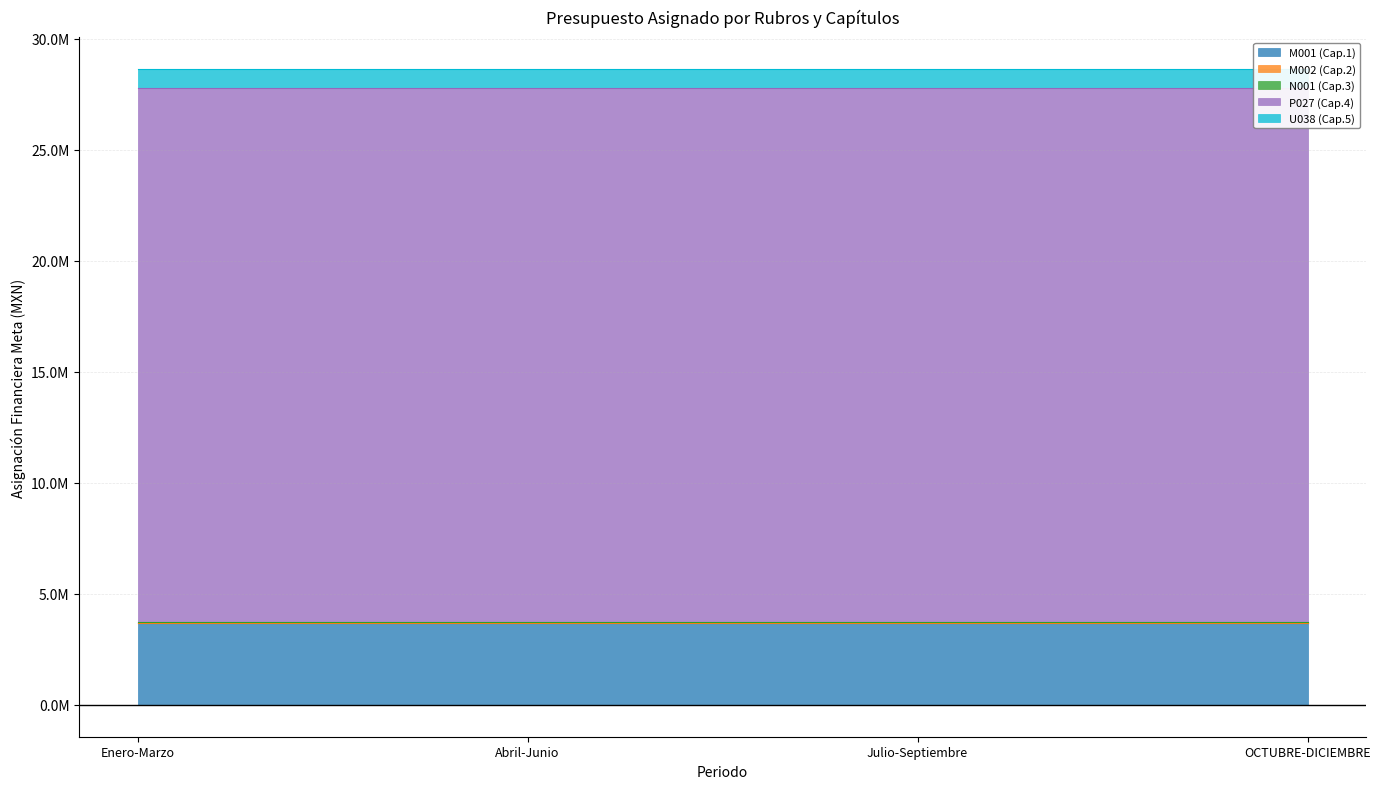

List the series in order of their peak value, lowest first.

M002 (Cap.2), N001 (Cap.3), U038 (Cap.5), M001 (Cap.1), P027 (Cap.4)